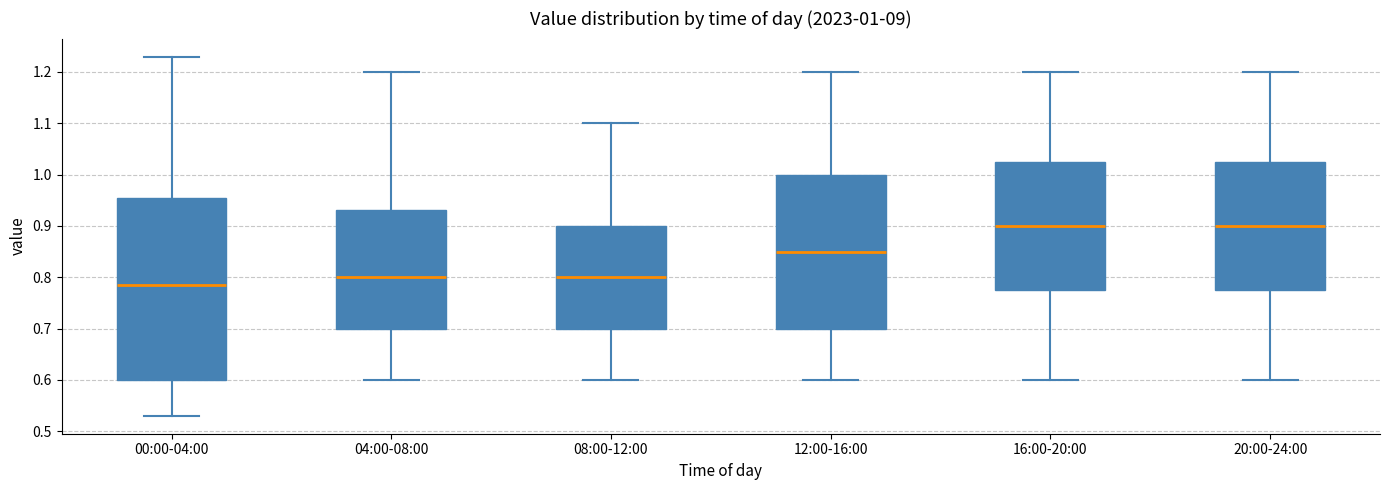

Comparing the boxes themselves (not the whiskers), which one is the tallest?

00:00-04:00